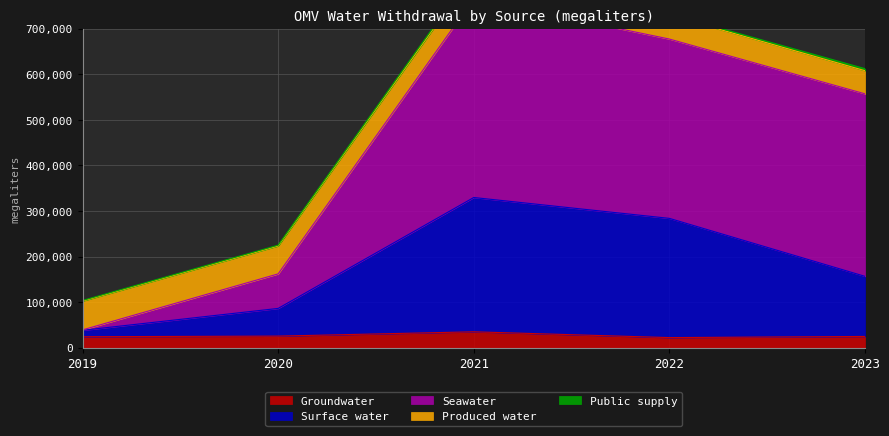

Count the Surface water values in the range 86221 to 283749.

3